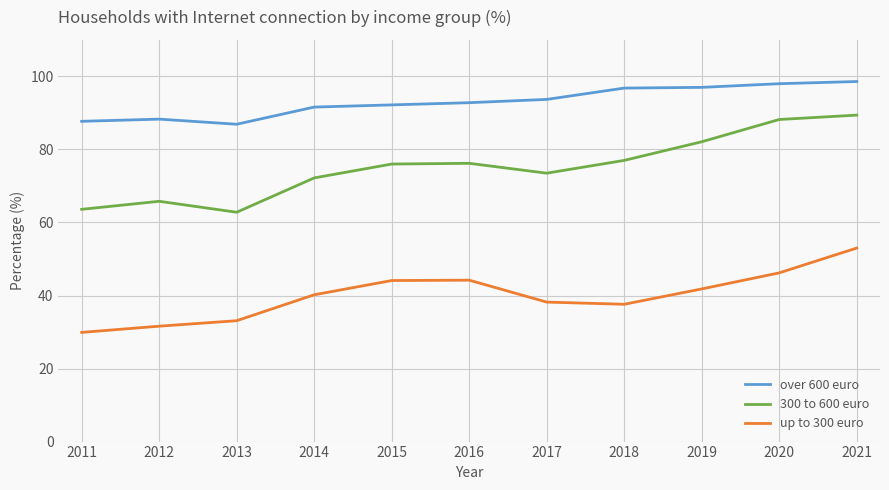

True or false: over 600 euro and 300 to 600 euro cross at least once.

False